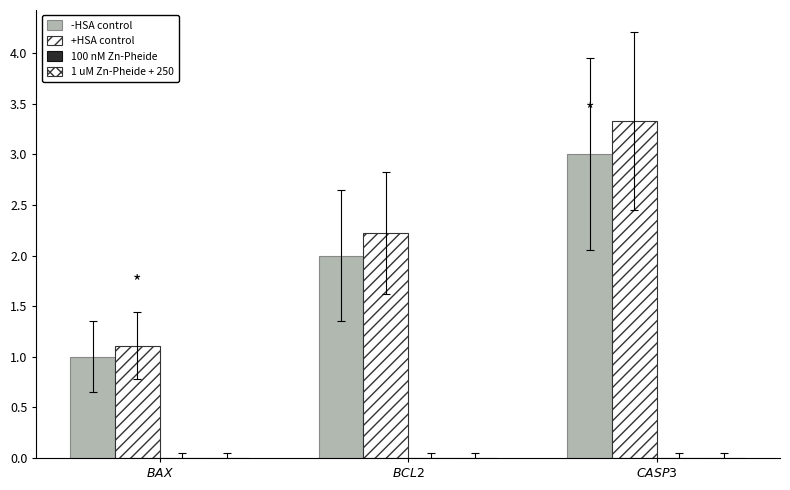

The value of +HSA control at $\it{BCL2}$ is 2.2. True or false?

True